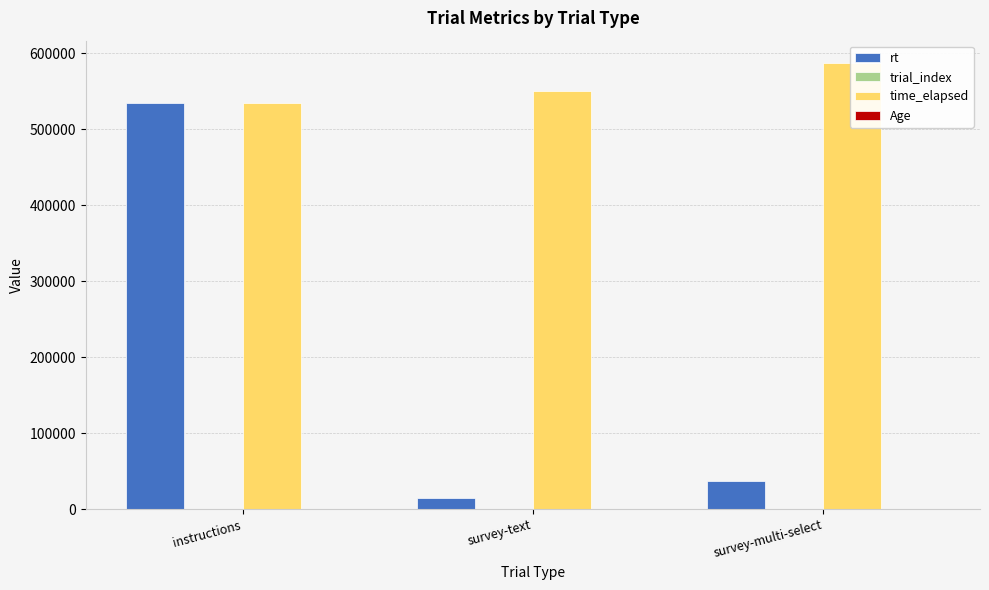

Is it true that time_elapsed equals 550146.0 at survey-text?

True